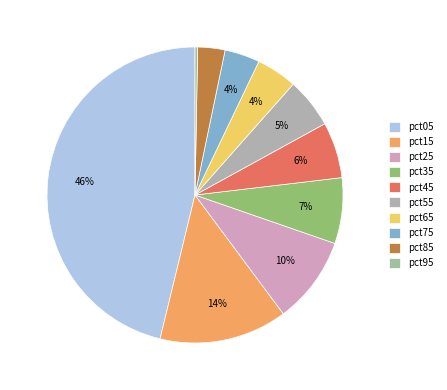

Which slice is the largest?

pct05